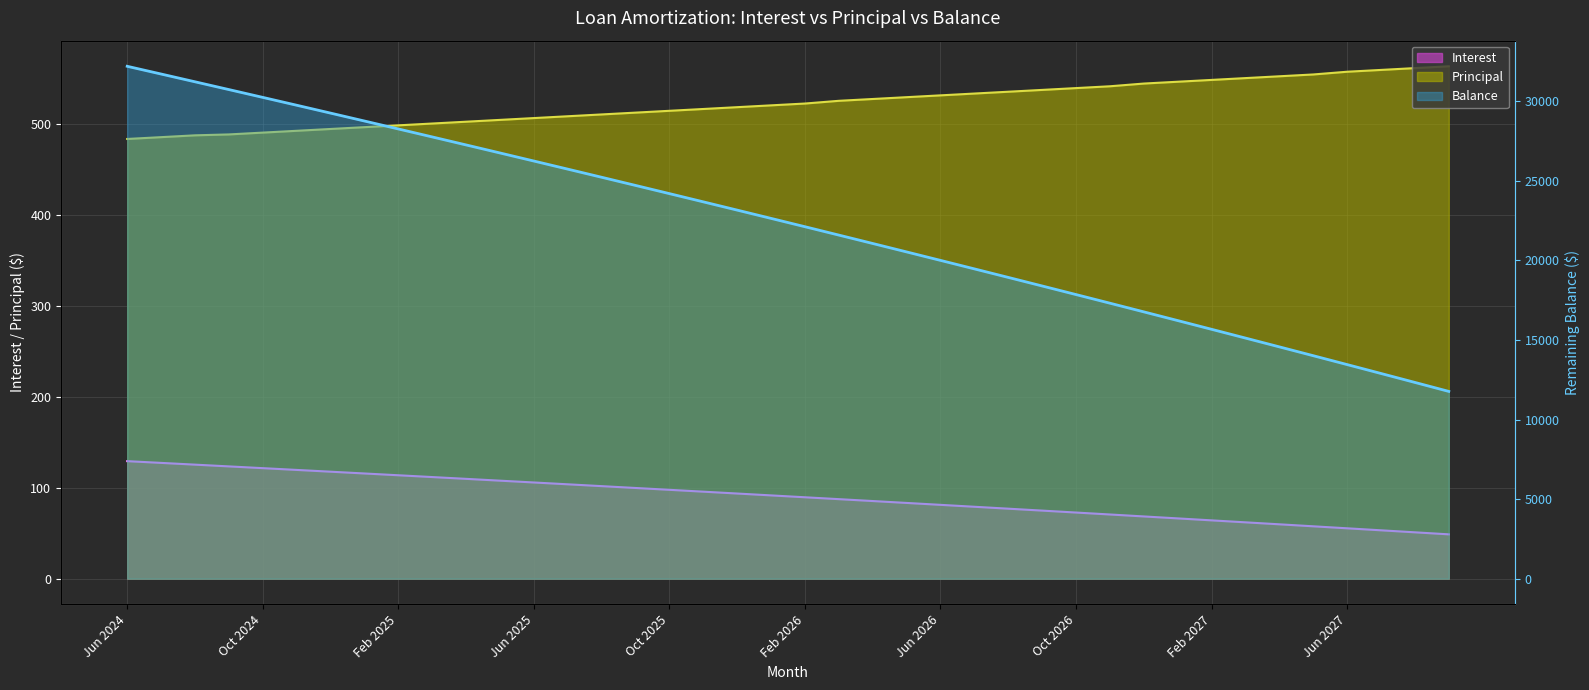

How many data points in Interest are less than 91?

20